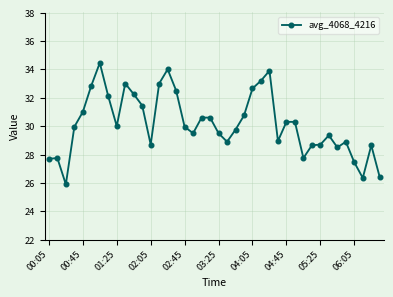

Count the number of data series in this chart.

1